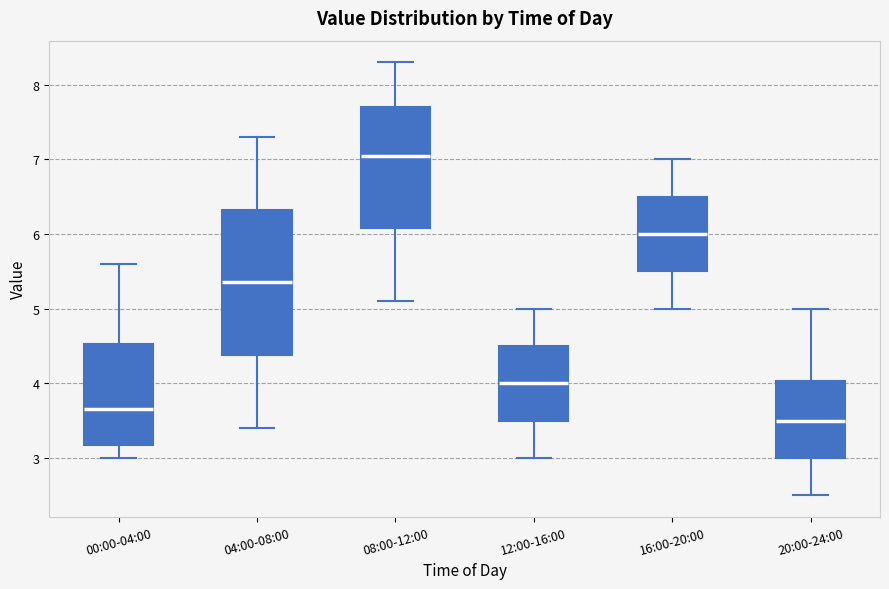

Where is the lower edge of the box for 08:00-12:00 on the y-axis? The values are not printed on the chart, so give them approximately, as read against the axis.

6.1